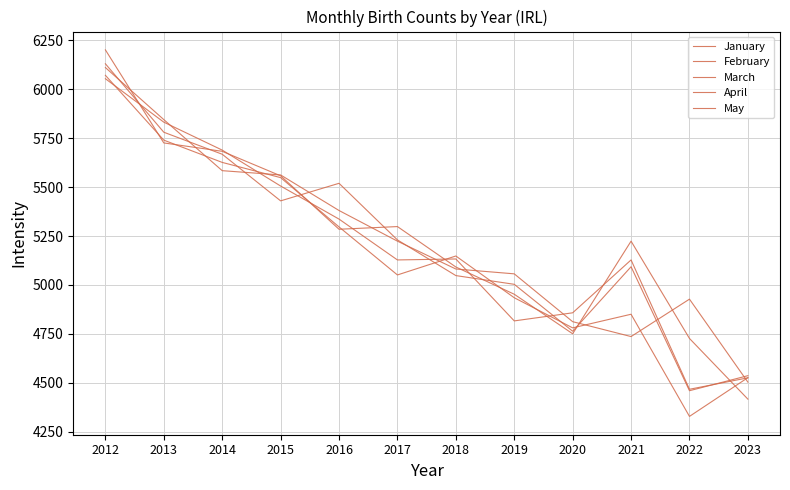

What is the difference between the second highest and minimum values in the February series?

1308.3